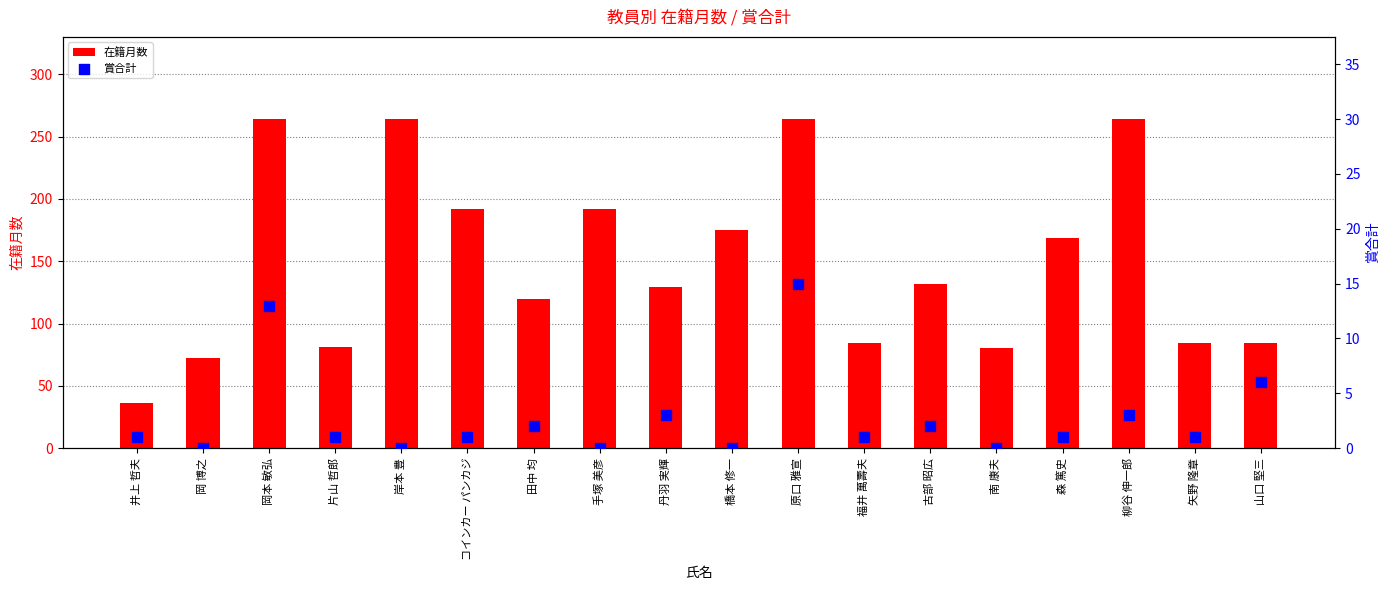

Which series has the widest spread of Y values?

在籍月数